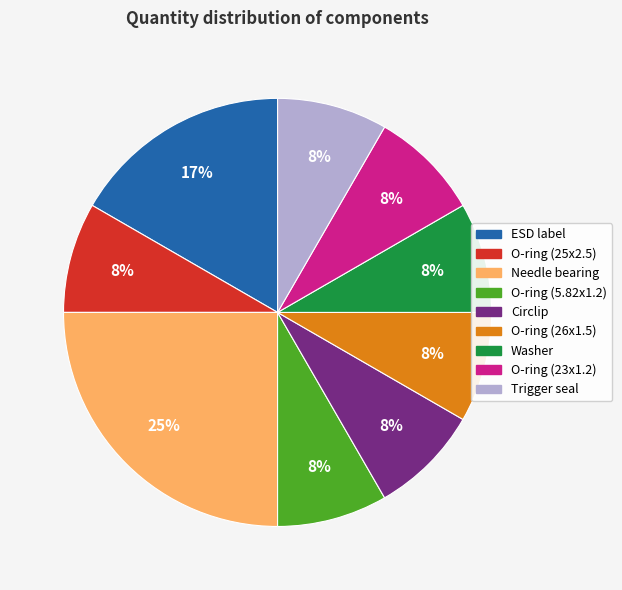

How many segments does this pie chart have?

9